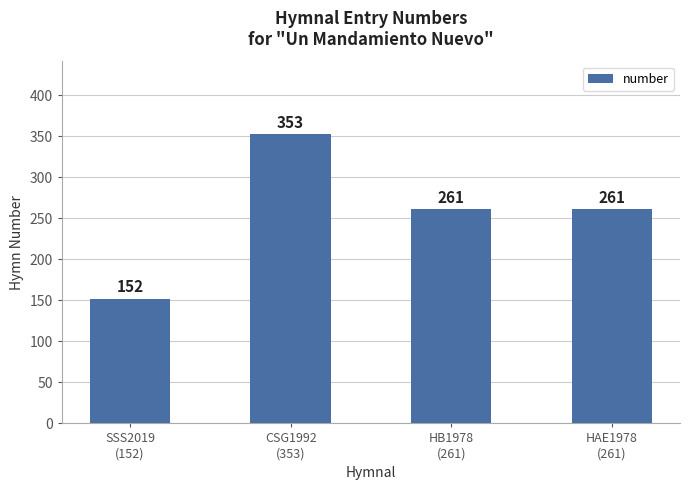

What position from the left is SSS2019
(152)?

1